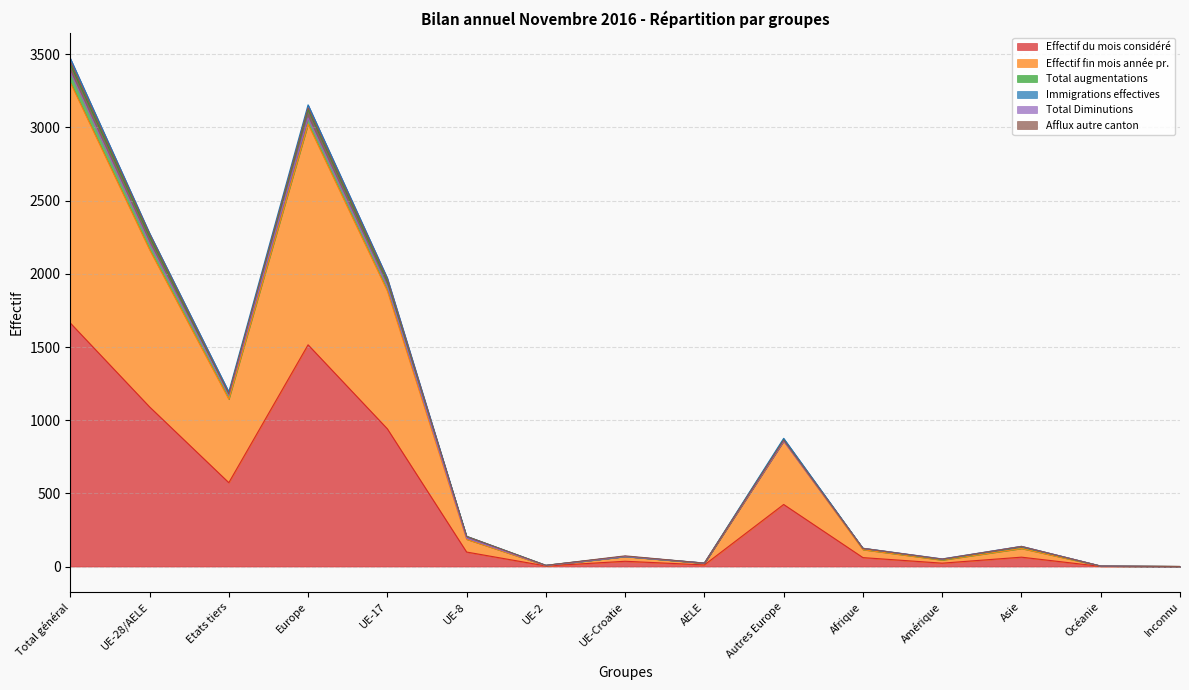

Rank the categories by Immigrations effectives value from highest to lowest.

Total général, Europe, UE-28/AELE, UE-17, Etats tiers, Autres Europe, UE-8, Asie, Afrique, UE-Croatie, Amérique, AELE, UE-2, Océanie, Inconnu